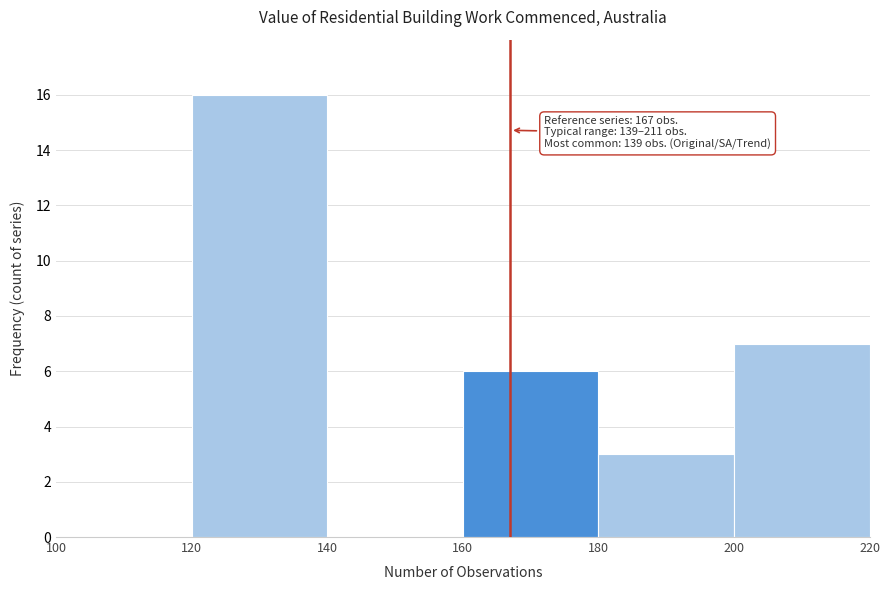

Over which range of the x-axis is the bar tallest?

120 to 140